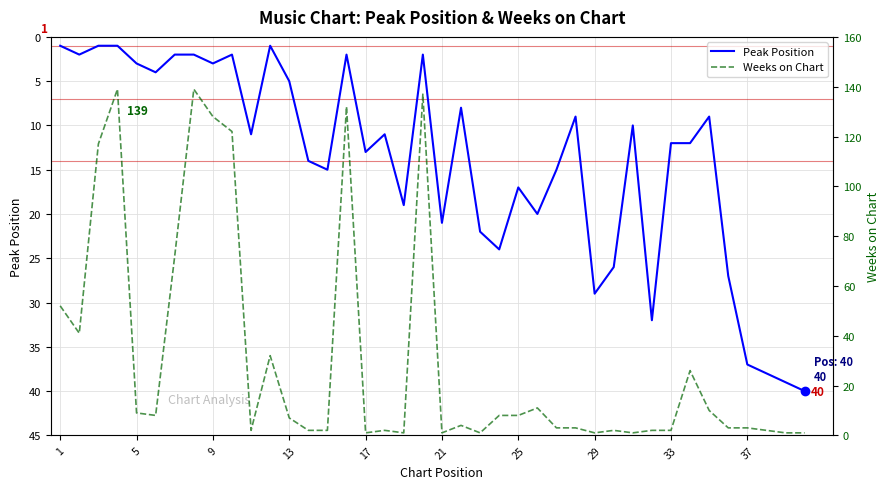

True or false: Peak Position and Weeks on Chart cross at least once.

True